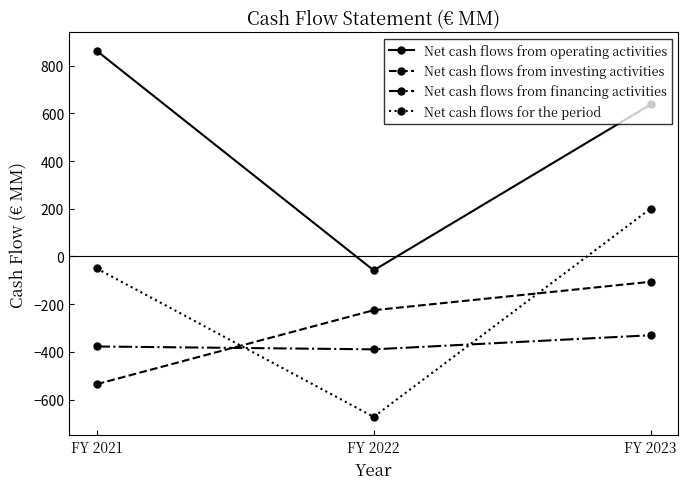

What is the minimum value for Net cash flows from investing activities?

-535